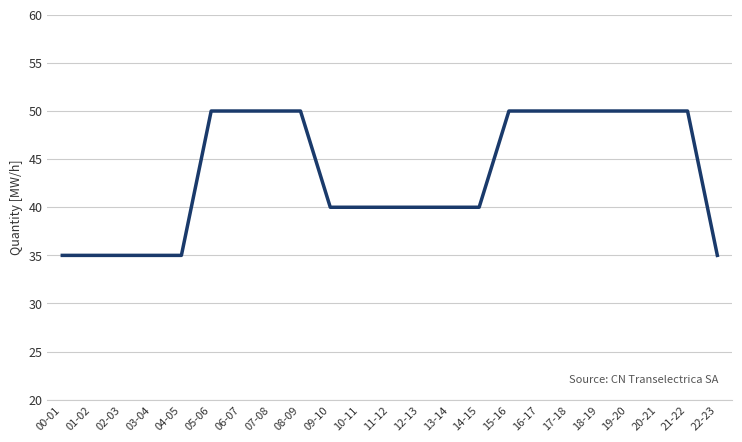

What value does the data have at 09-10, to the nearest 5?

40